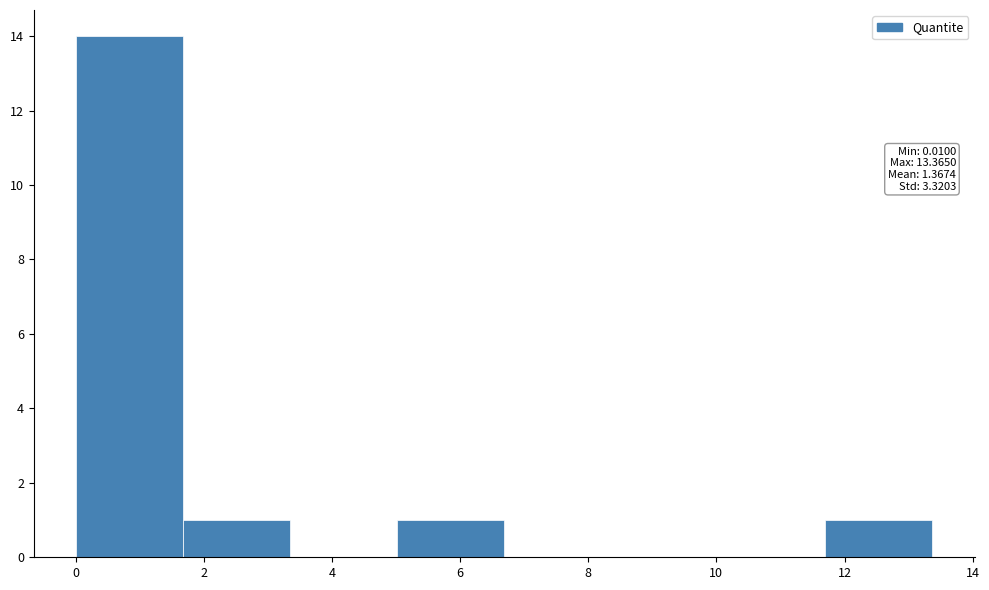

Which range on the x-axis has the tallest bar?

0.0 to 1.6